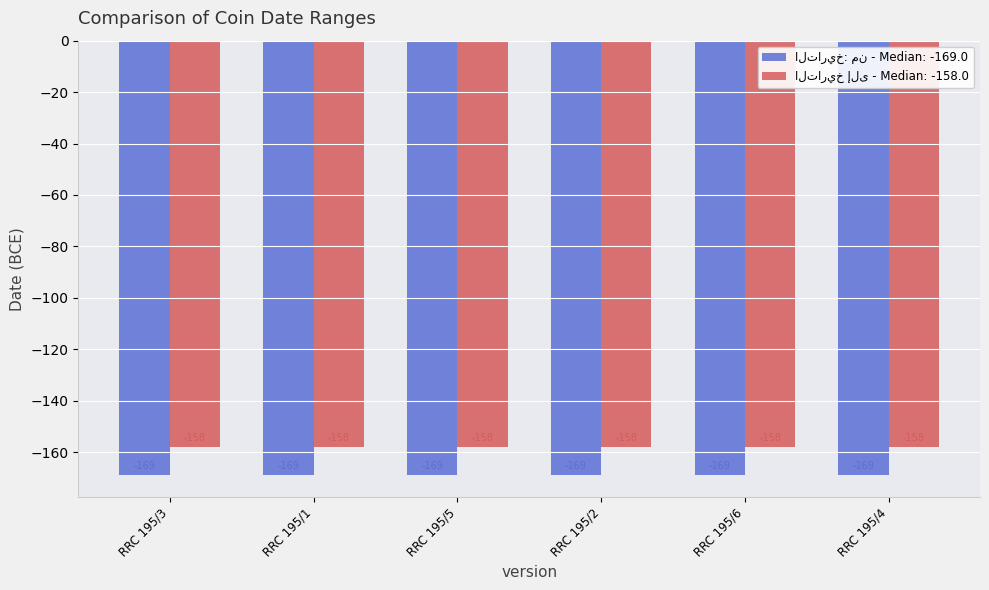

What is the smallest value displayed?

-169